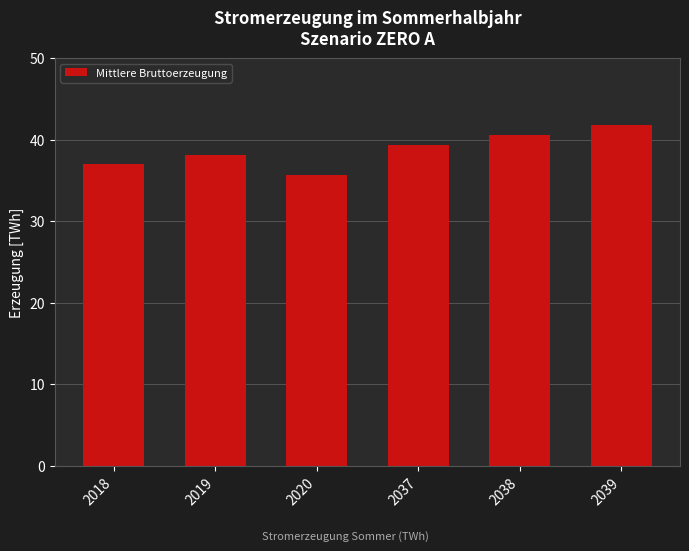

What is the average value?

38.7